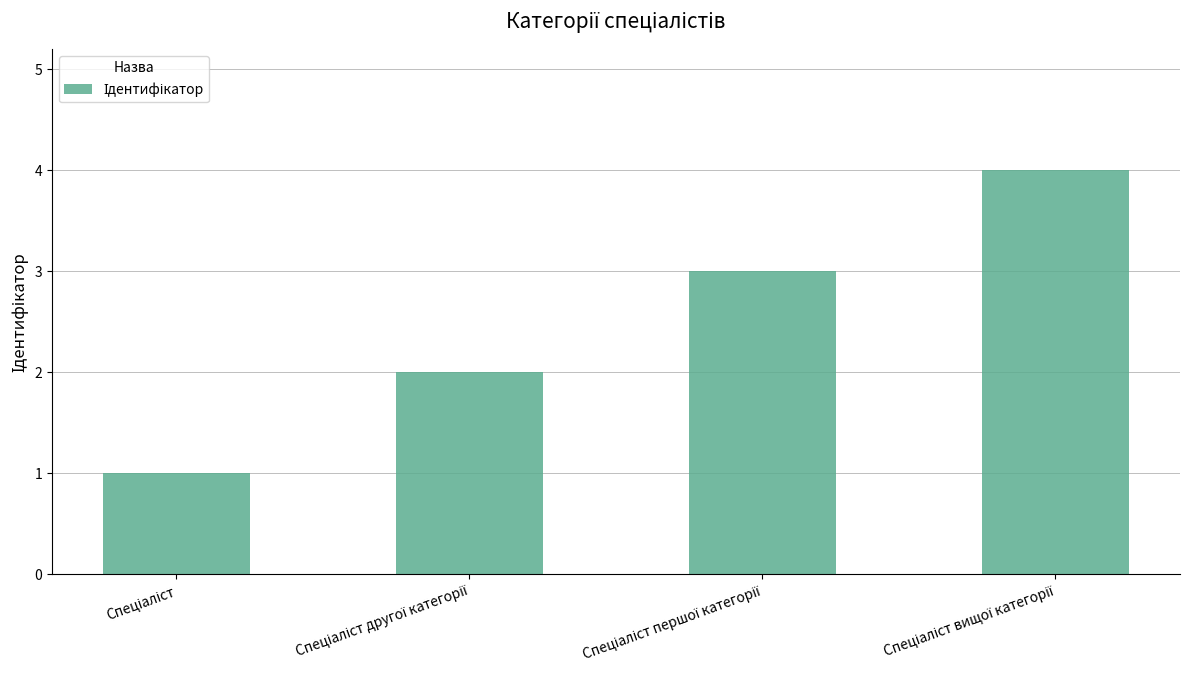

What is the greatest value displayed?

4